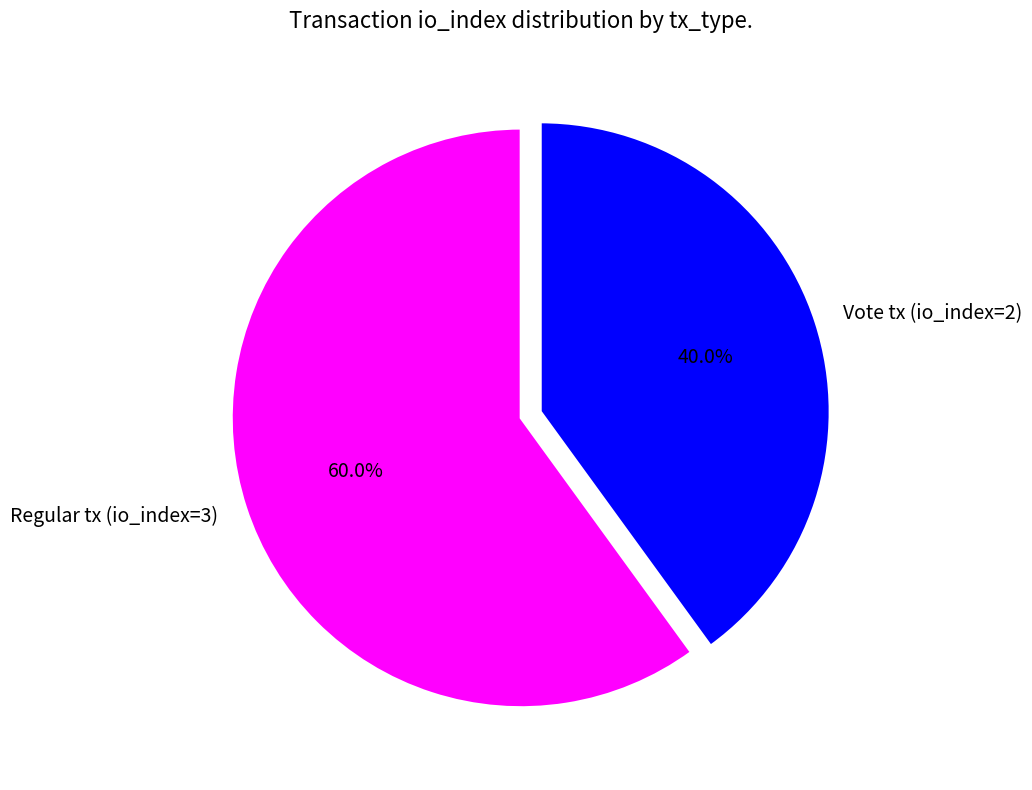

What is the ratio of the value at Vote tx (io_index=2) to the value at Regular tx (io_index=3)?

0.7